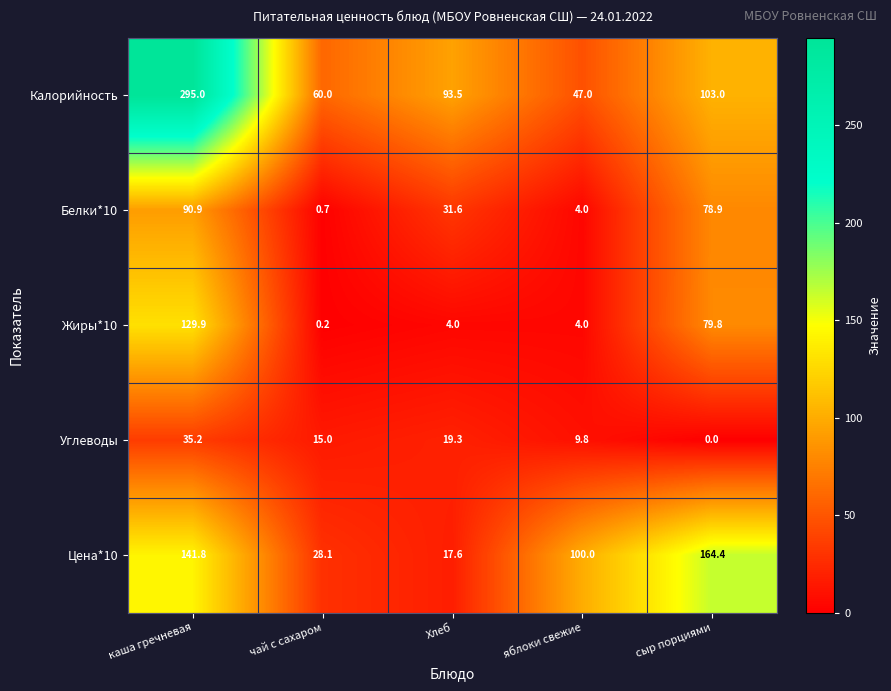

Rank the series by their maximum value, from lowest to highest.

Углеводы, Белки*10, Жиры*10, Цена*10, Калорийность